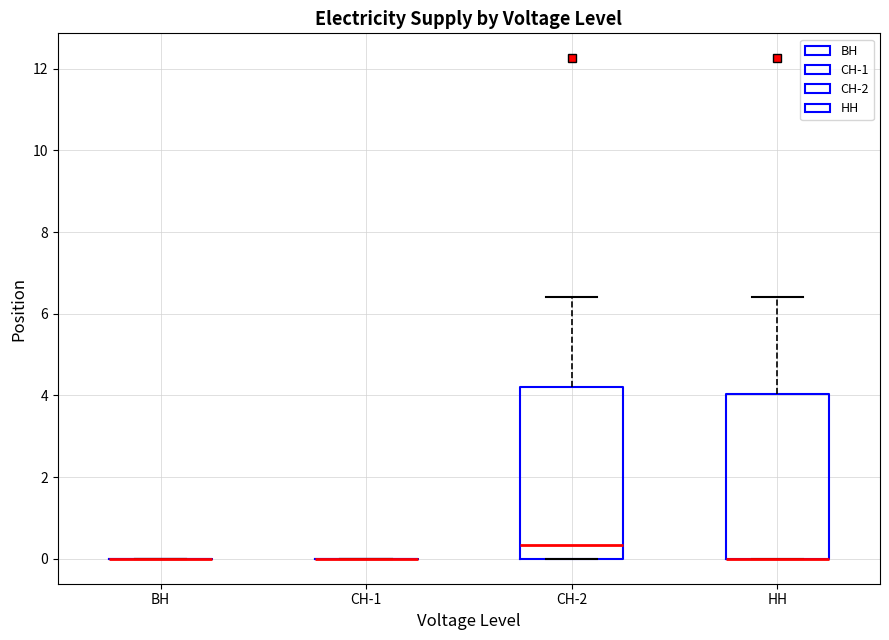

Reading left to right, transcribe this box plot: for each box, give where its median line is, the range the box spans, and where its two whiskers end, as read against the y-axis. The values are not printed on the chart, so give them approximately, as read against the axis.

ВН: box collapsed to a line at 0.0, whiskers 0.0 to 0.0
СН-1: box collapsed to a line at 0.0, whiskers 0.0 to 0.0
СН-2: median 0.4, box 0.0 to 4.2, whiskers 0.0 to 6.4
НН: median 0.0 (drawn on the box's lower edge), box 0.0 to 4.0, whiskers 0.0 to 6.4